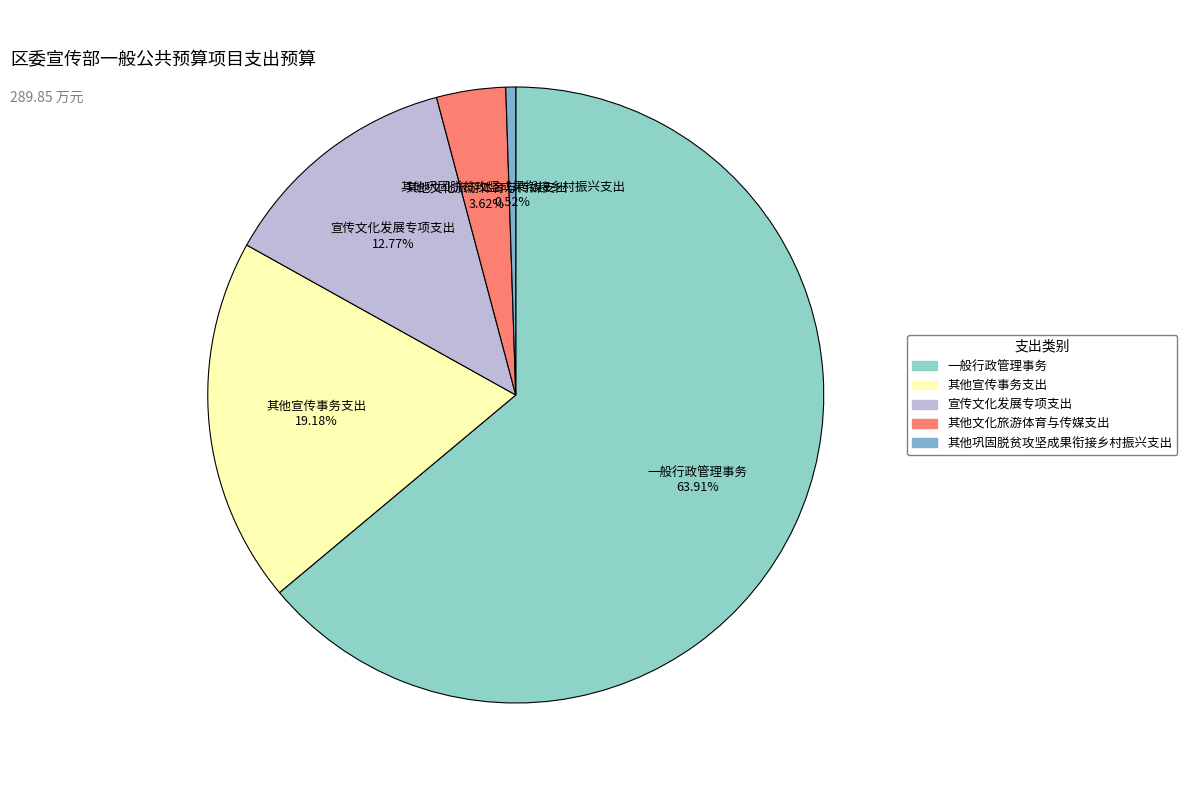

The 其他宣传事务支出 slice represents 28% of the pie. True or false?

False